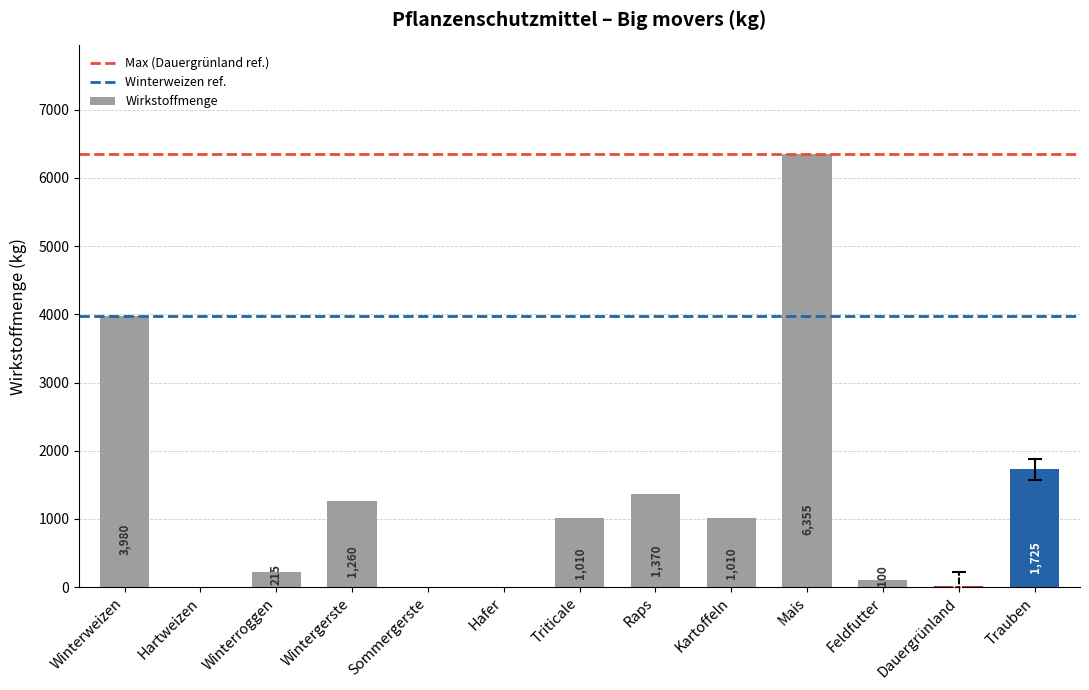

What value does the data have at Winterweizen?

3980